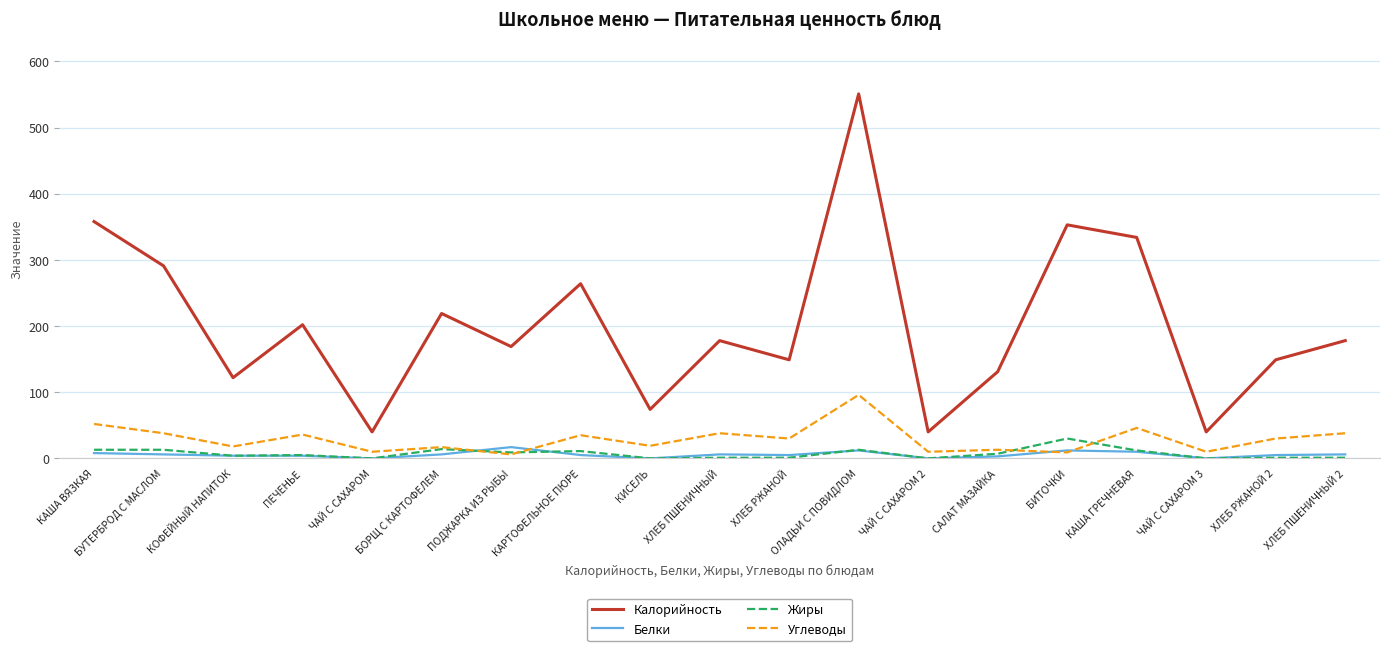

Which series has the widest spread of values?

Калорийность